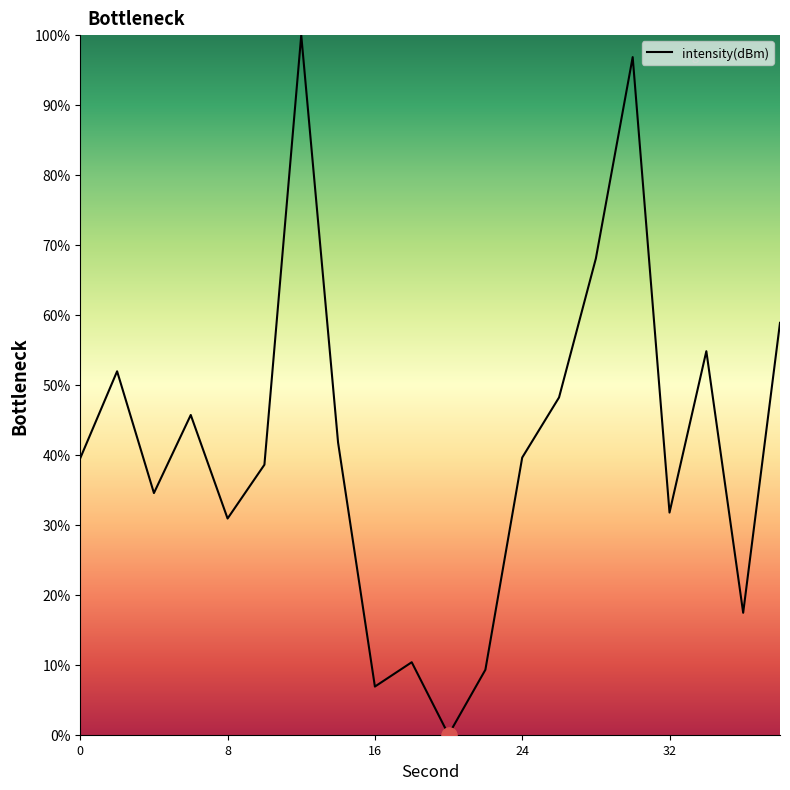

What is the difference between the maximum and minimum values?

100.0